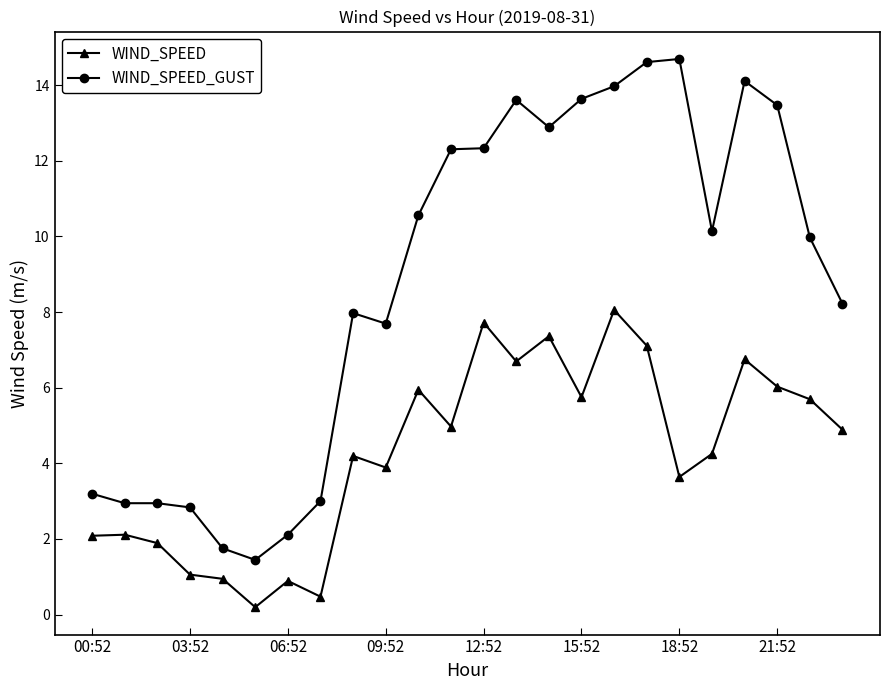

How many values in the WIND_SPEED series are below 4?

10